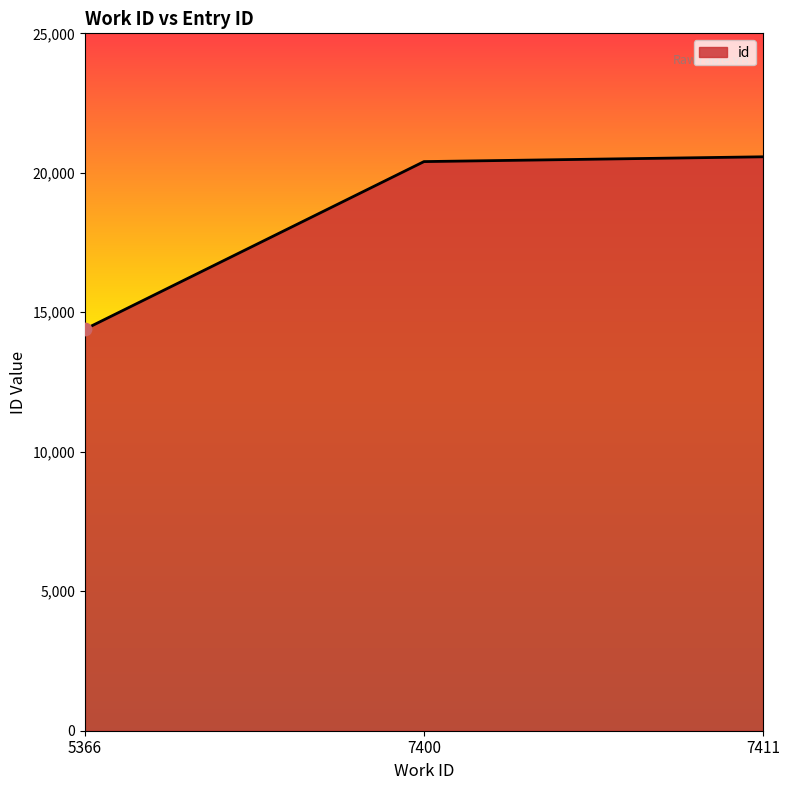

What is the change in value from 5366 to 7411?

+6181